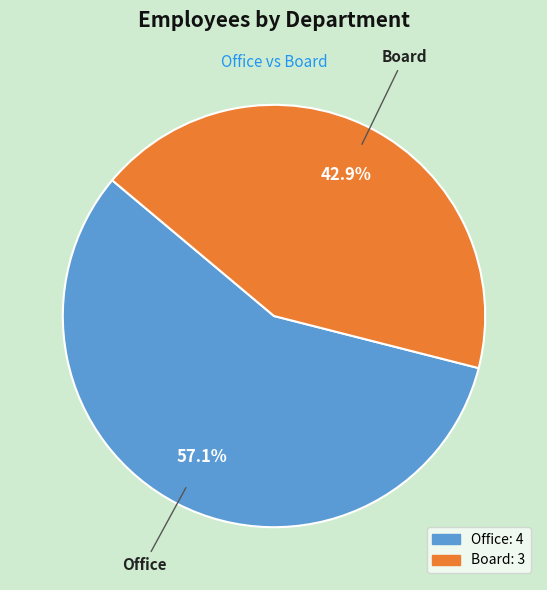

To the nearest percent, what is the difference between the Office and Board slice percentages?

14%